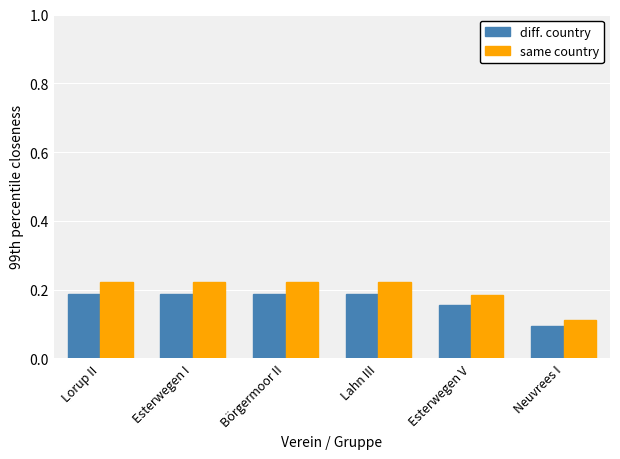

True or false: diff. country has a value of 0.1 at Esterwegen V.

False